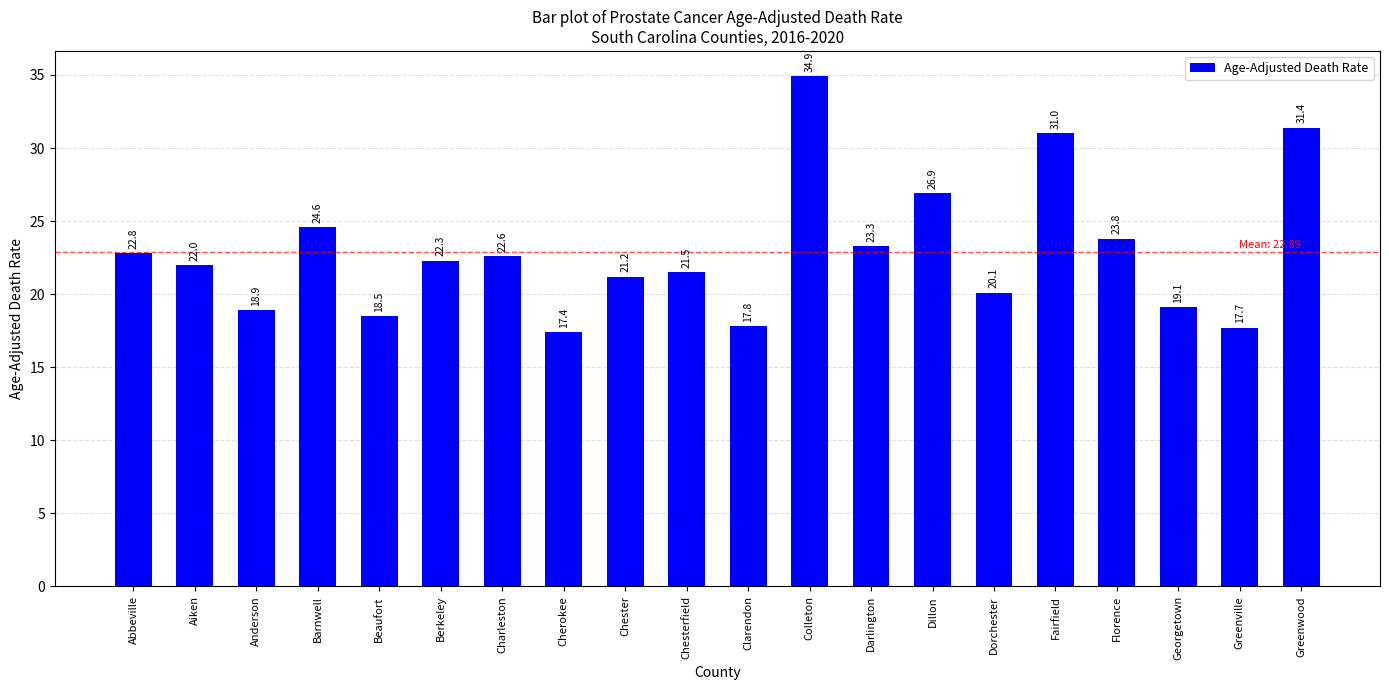

Reading left to right, transcribe all the data shown in this chart.

22.8	22.0	18.9	24.6	18.5	22.3	22.6	17.4	21.2	21.5	17.8	34.9	23.3	26.9	20.1	31.0	23.8	19.1	17.7	31.4